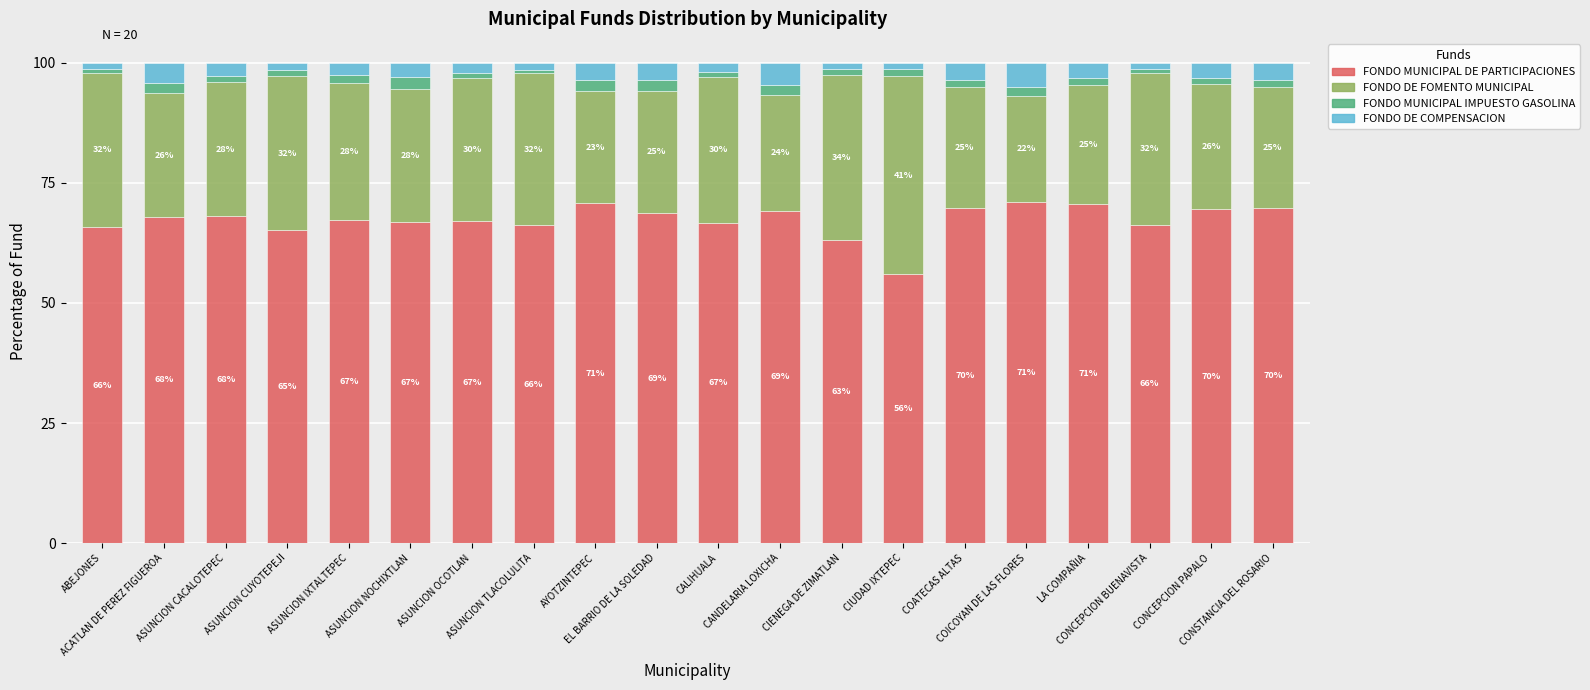

What is the highest value of the FONDO MUNICIPAL DE PARTICIPACIONES series?

71.1